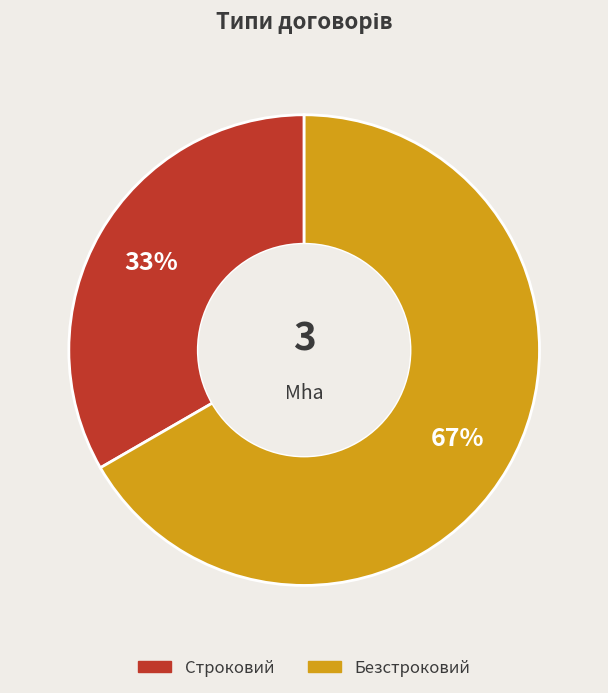

True or false: Строковий accounts for 43% of the total.

False